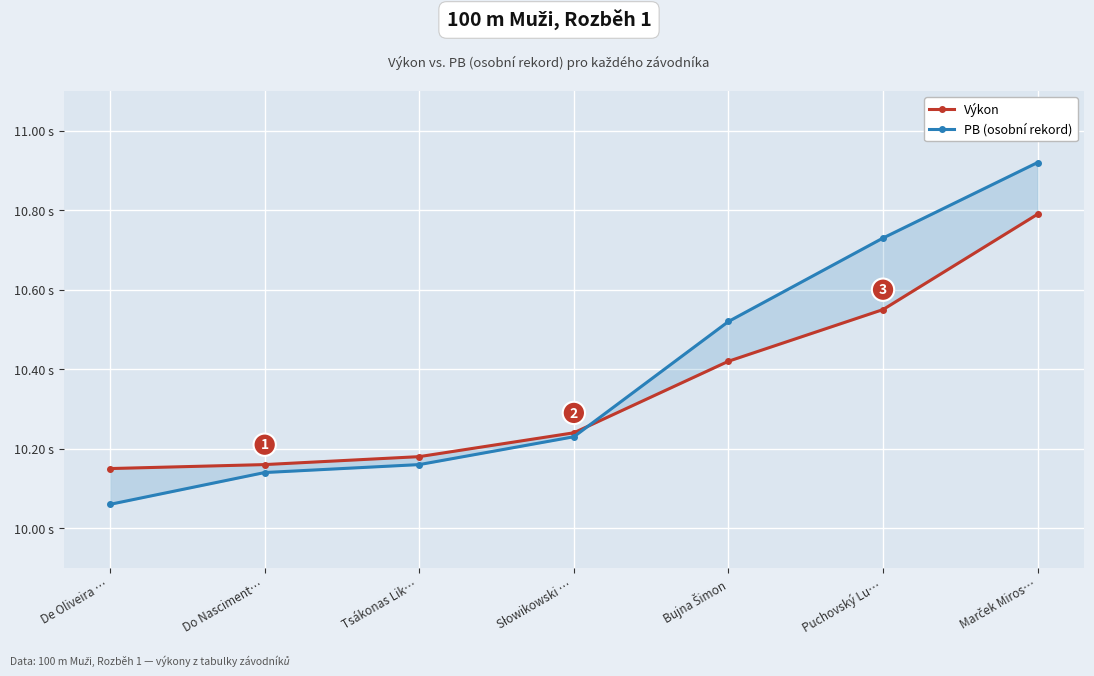

At how many categories does at least one series exceed 10?

7